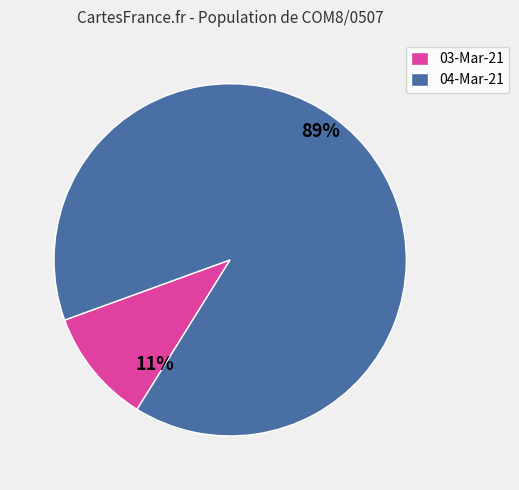

True or false: 03-Mar-21 accounts for 5% of the total.

False